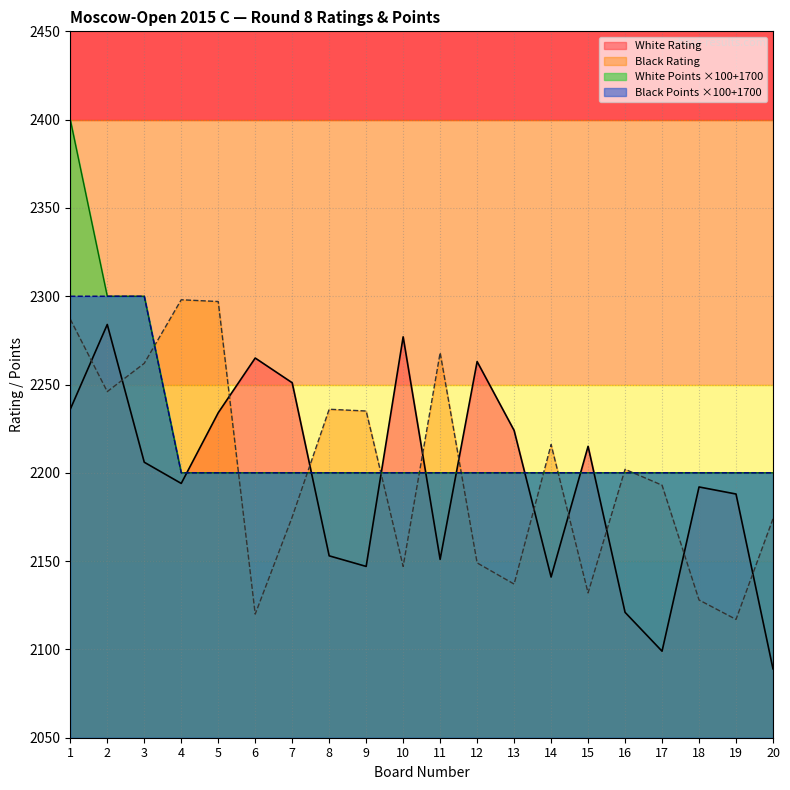

What is the sum of the Black Rating values at 18 and 10?

4275